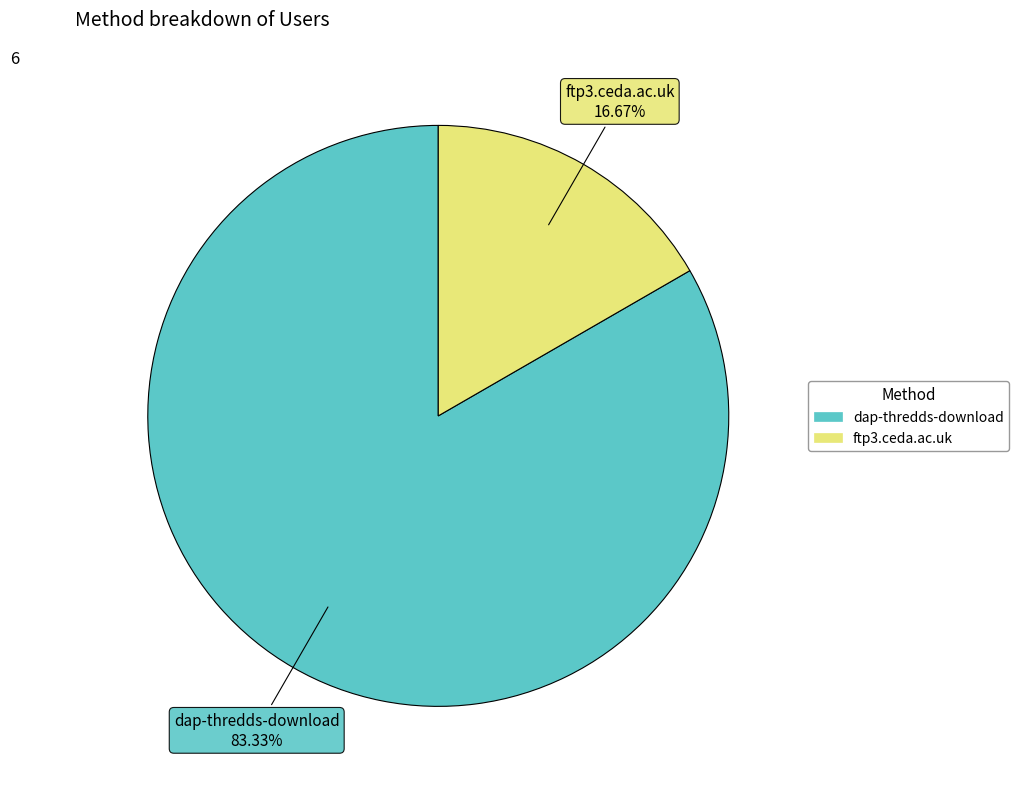

Which has a higher value, ftp3.ceda.ac.uk or dap-thredds-download?

dap-thredds-download